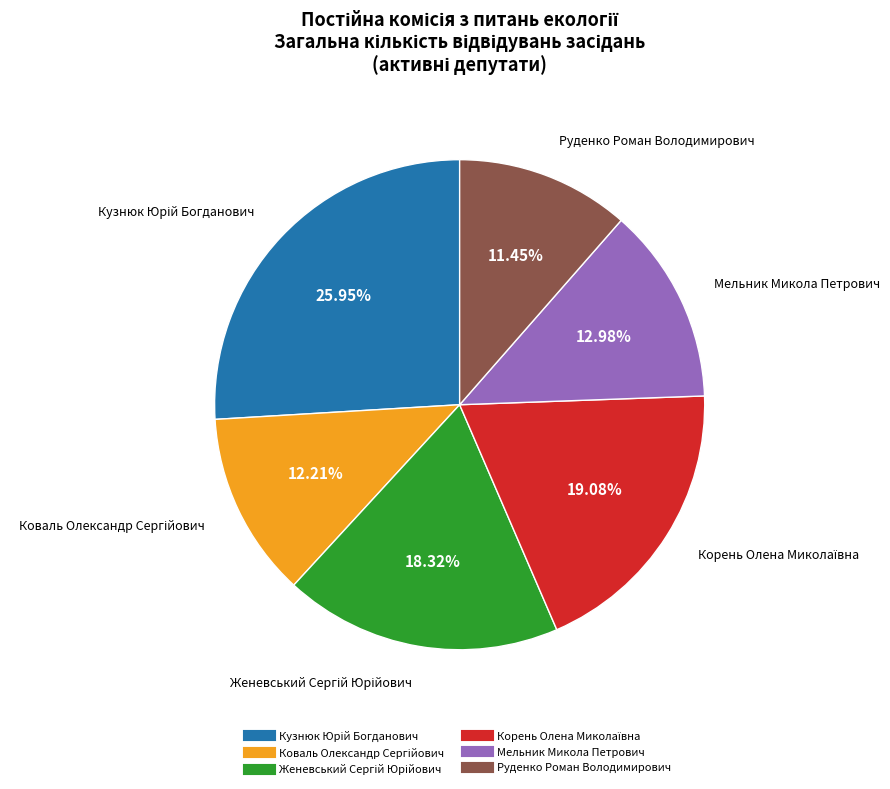

Is there any slice that represents more than half of the pie?

No